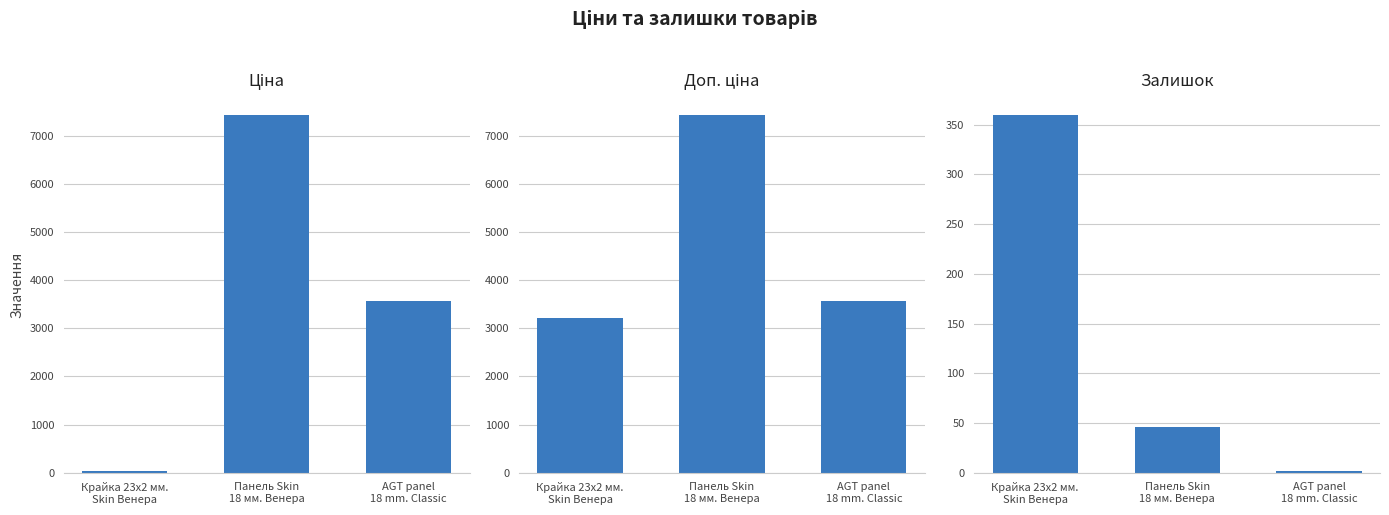

What is the label of the 2nd bar from the right?

Панель Skin
18 мм. Венера